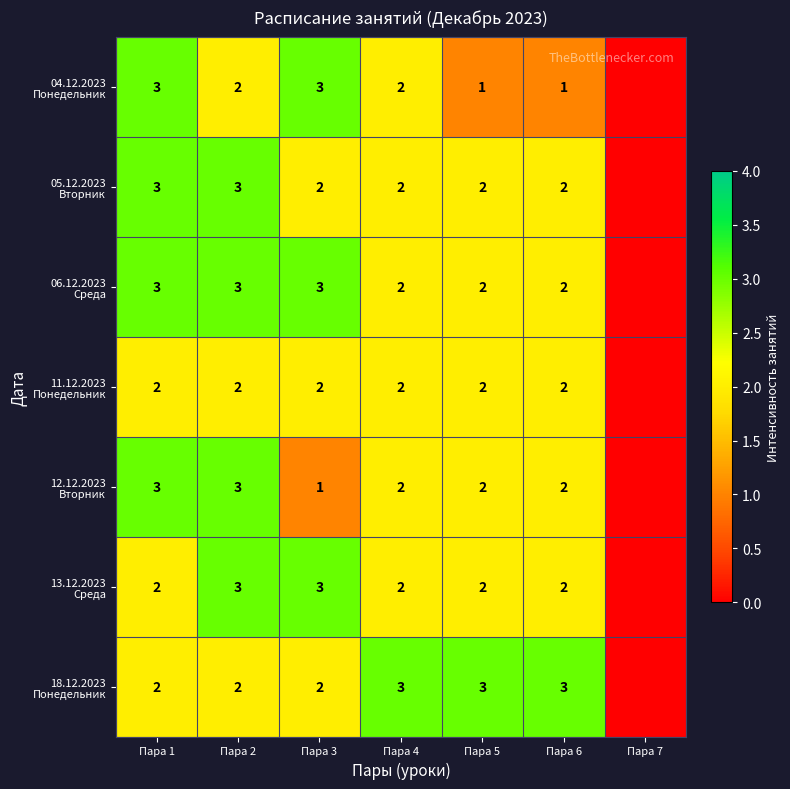

What is the total value across all series at Пара 2?

18